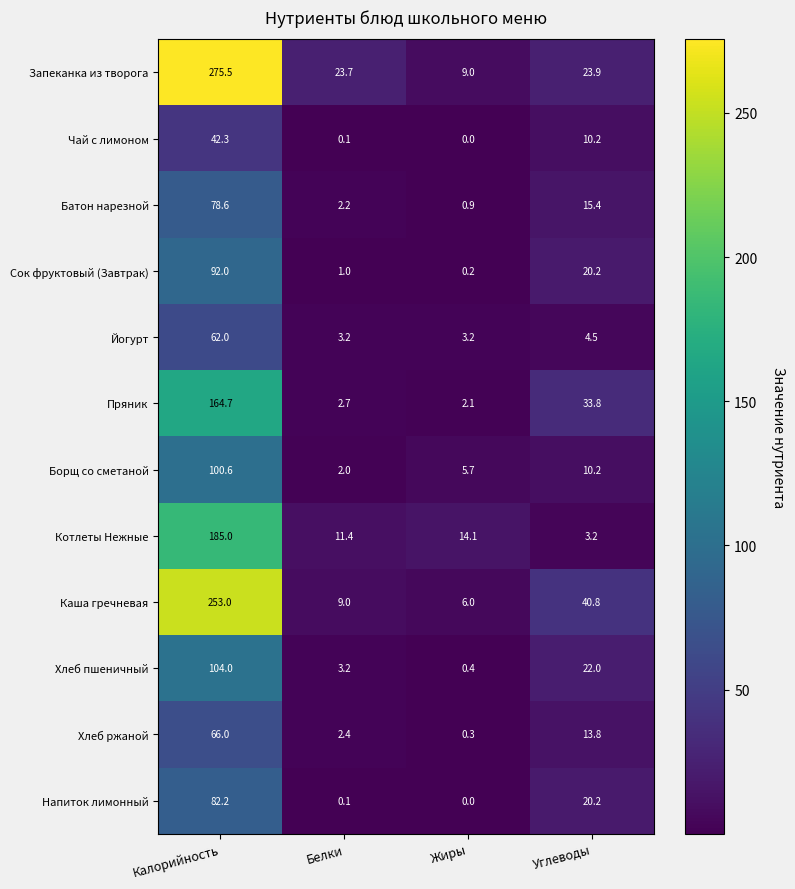

At which category does the chart reach its peak across all series?

Калорийность